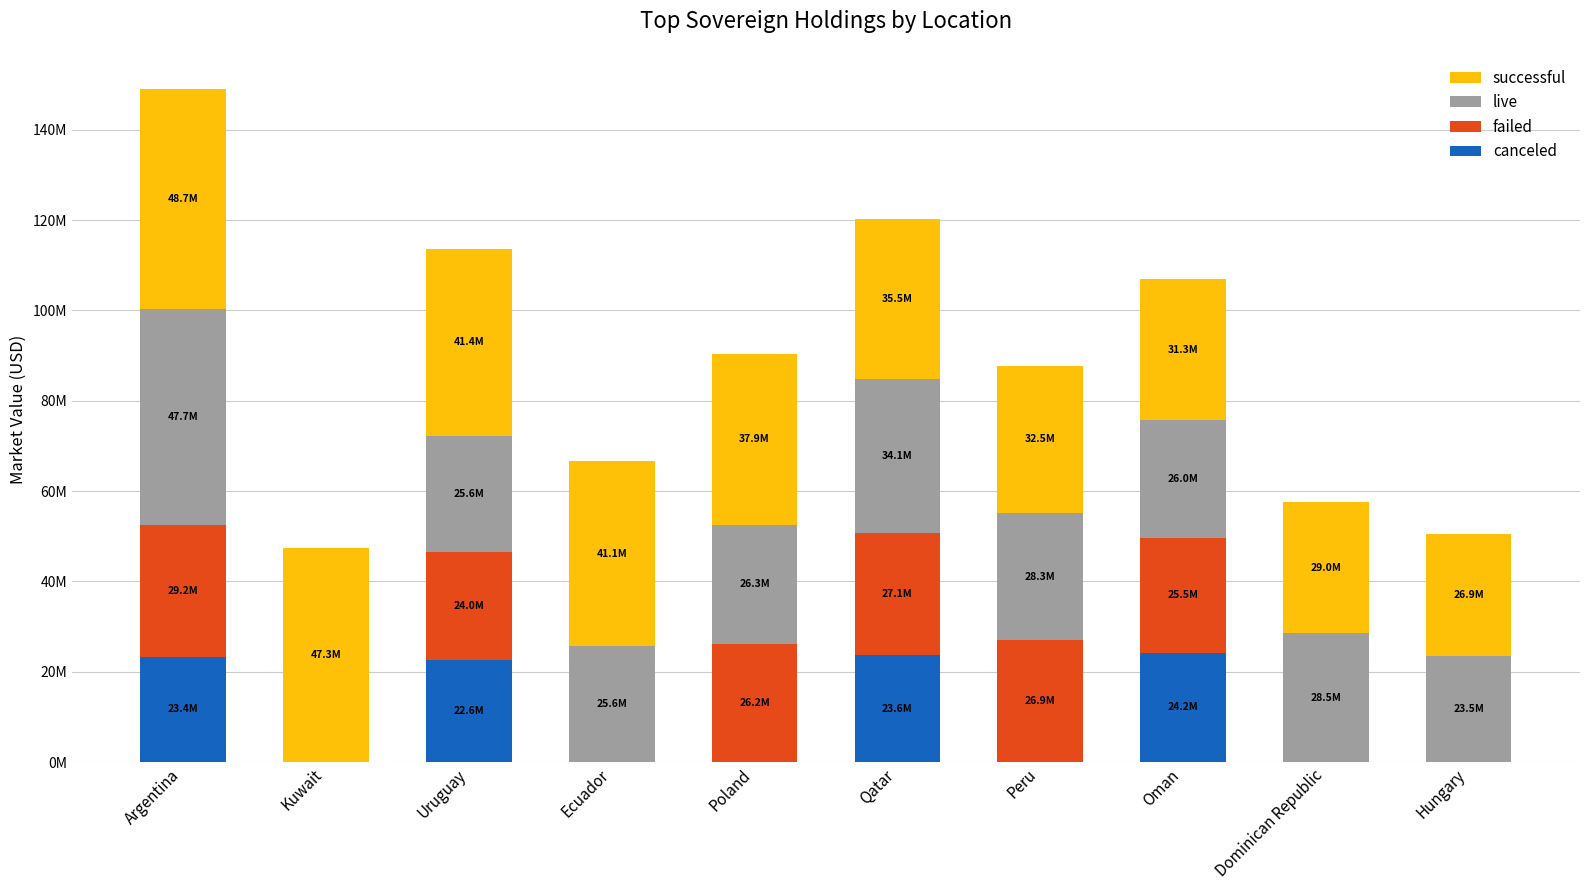

At Argentina, list the series in order from largest to smallest.

successful, live, failed, canceled